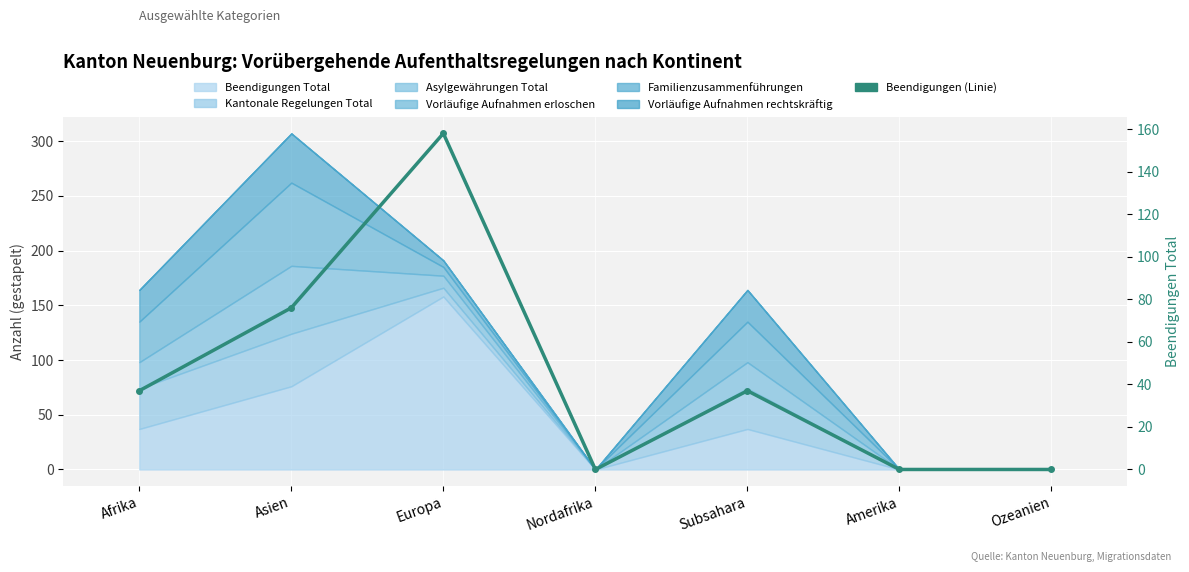

How many interior local peaks (higher than both neighbors) does the data have?

2